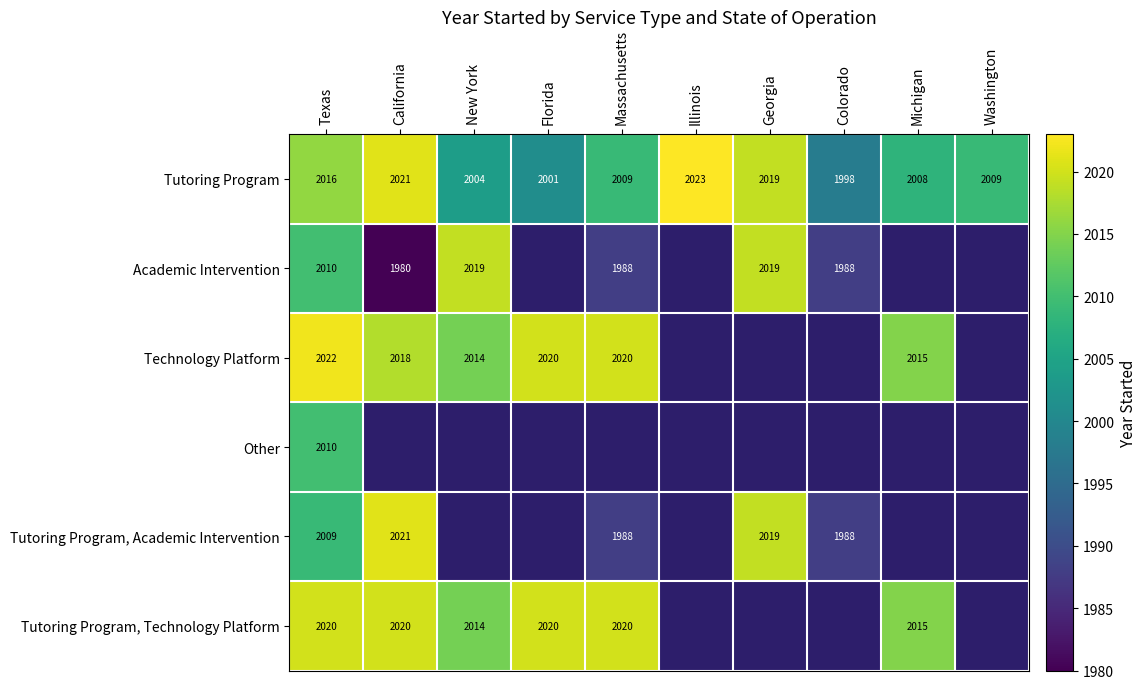

What is the sum of all Tutoring Program values?

20108